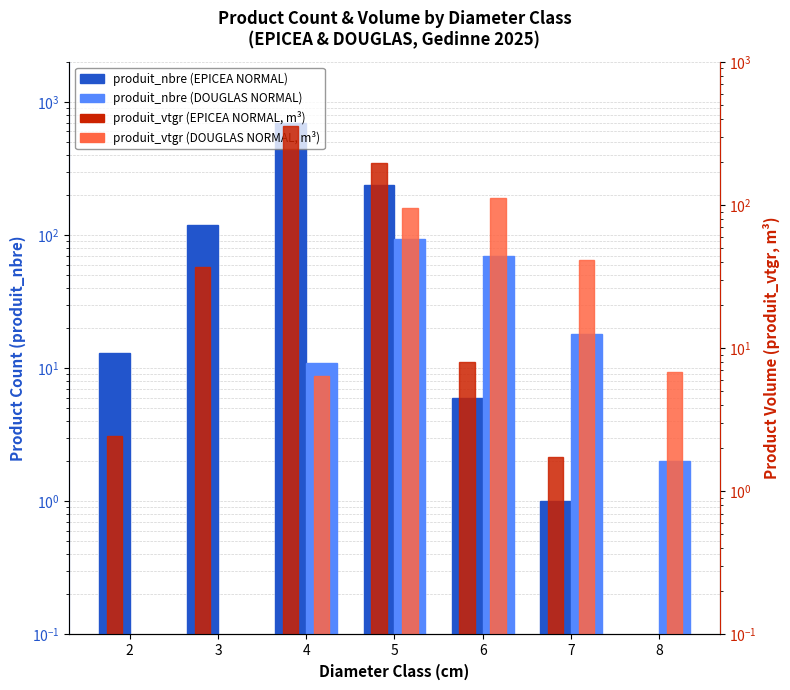

At 4, list the series in order from largest to smallest.

produit_nbre (EPICEA), produit_vtgr (EPICEA), produit_nbre (DOUGLAS), produit_vtgr (DOUGLAS)